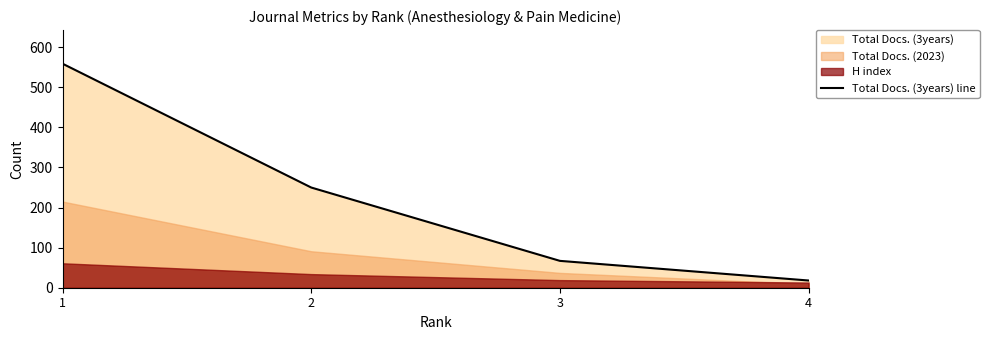

List the labels in order of value, largest first.

1, 2, 3, 4